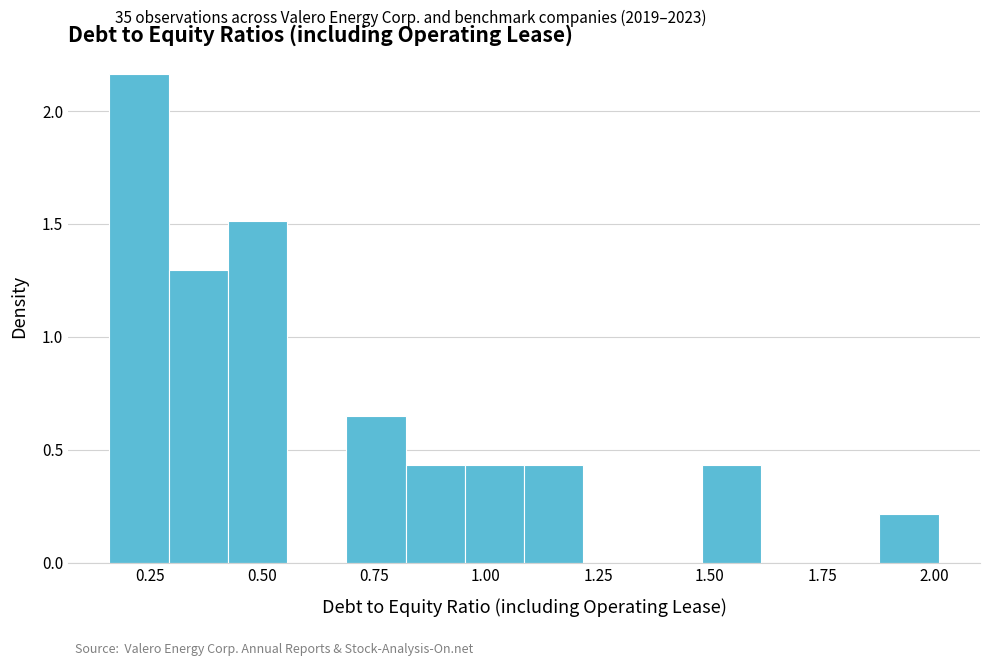

Read against the x-axis, roughly where is the centre of the tallest bar?

0.25